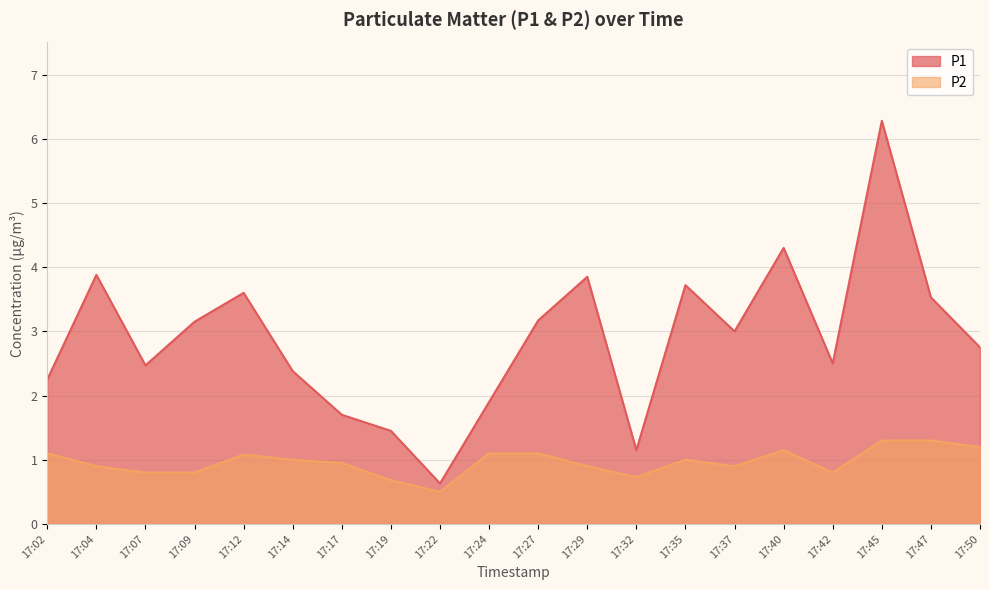

What is the spread (max minus min) of values at 17:35?

2.7